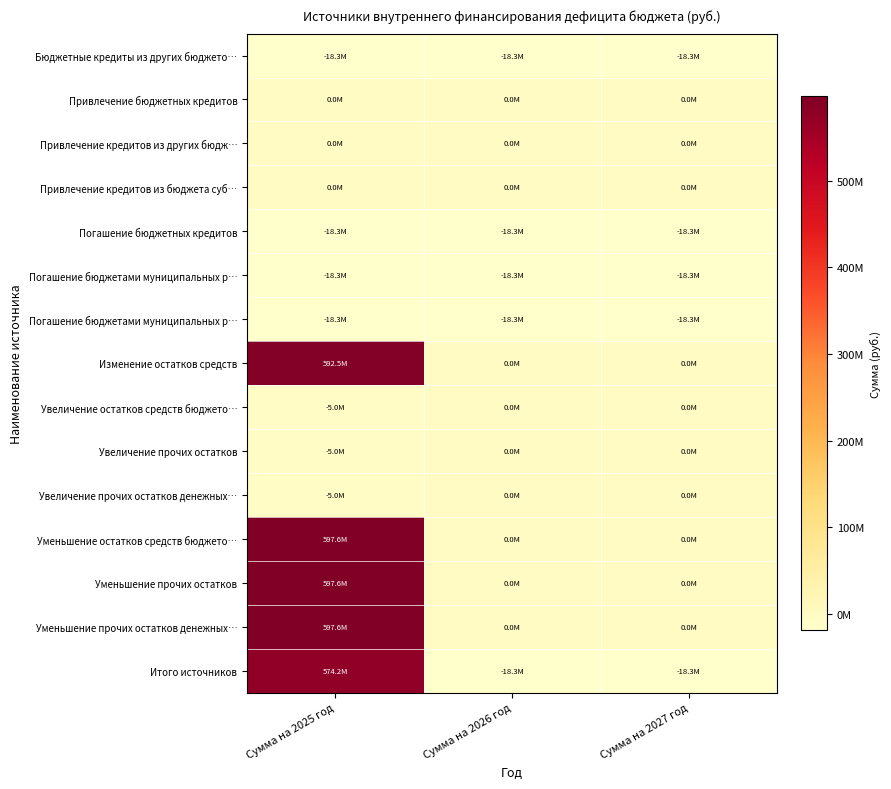

At which category does the chart reach its peak across all series?

Сумма на 2025 год